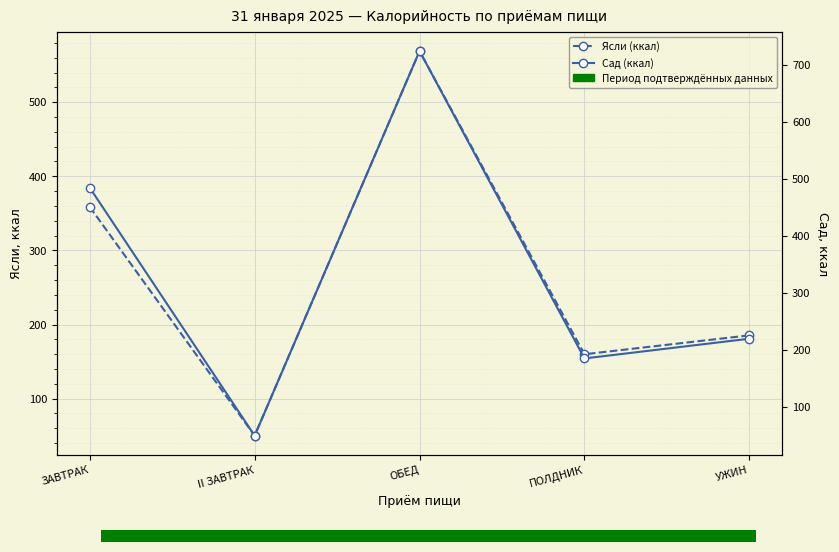

What are all the series names shown in the legend?

Ясли (ккал), Сад (ккал)